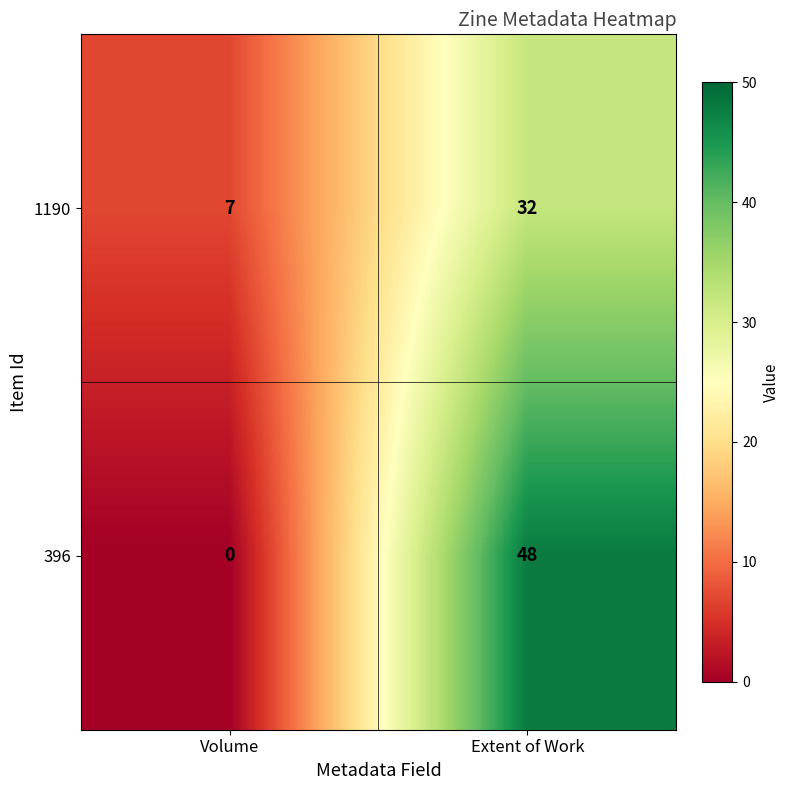

What is the maximum value for 396?

48